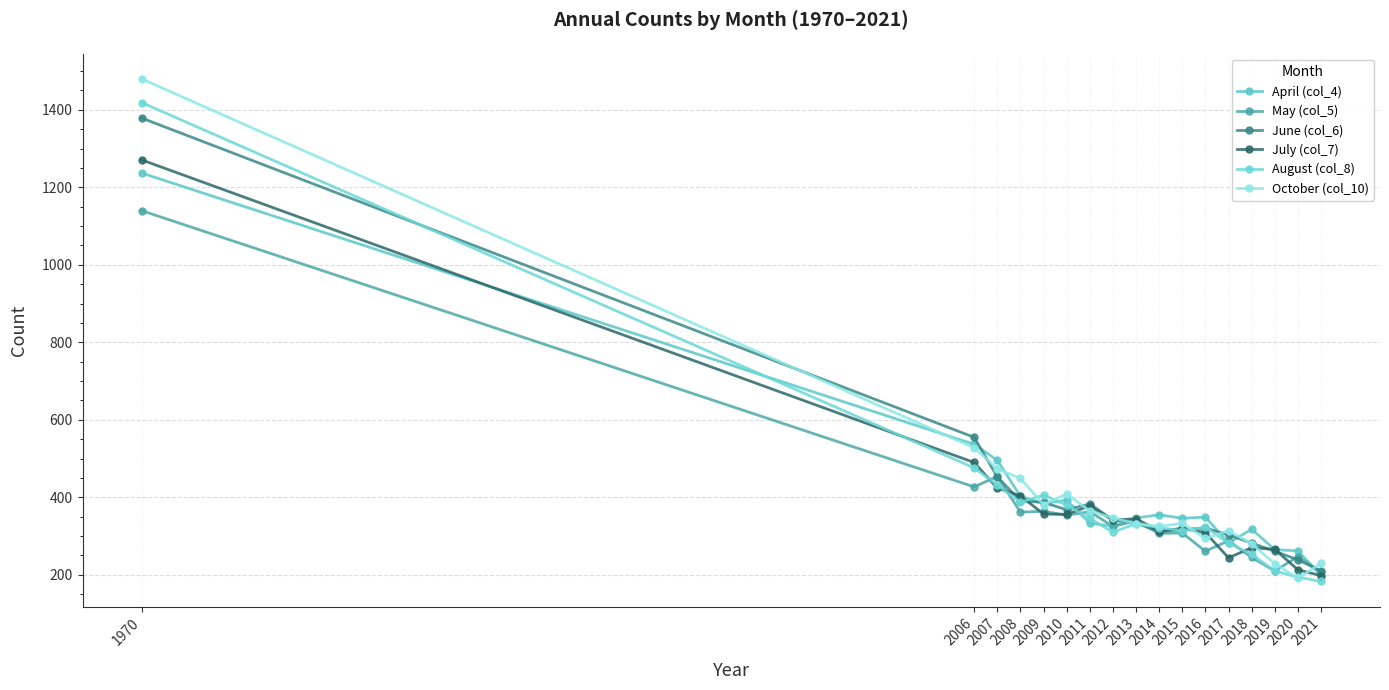

True or false: May (col_5) has a value of 363 at 2011.

True